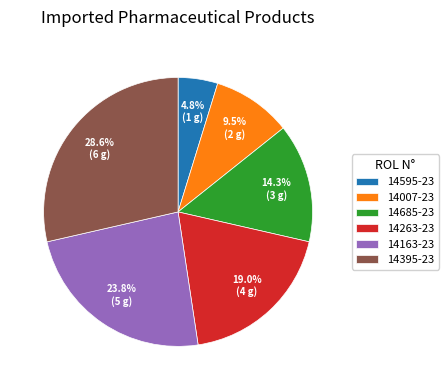

Rank the categories by value from lowest to highest.

14595-23, 14007-23, 14685-23, 14263-23, 14163-23, 14395-23